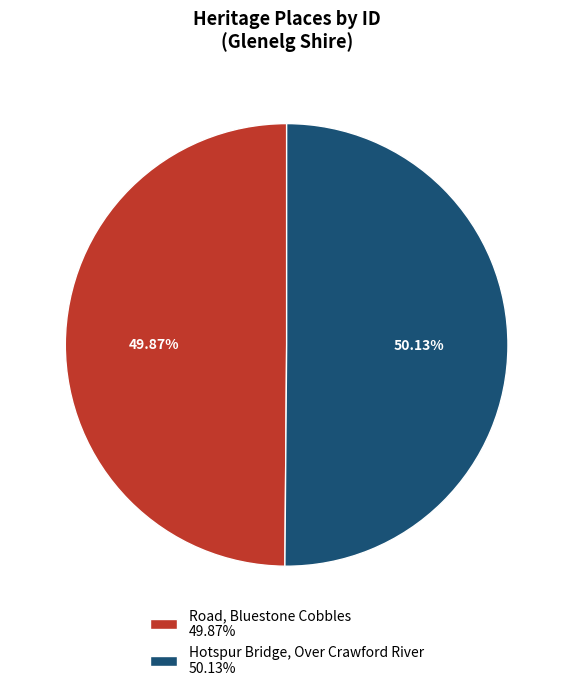

What is the ratio of the value at Road, Bluestone Cobbles 49.87% to the value at Hotspur Bridge, Over Crawford River 50.13%?

1.0